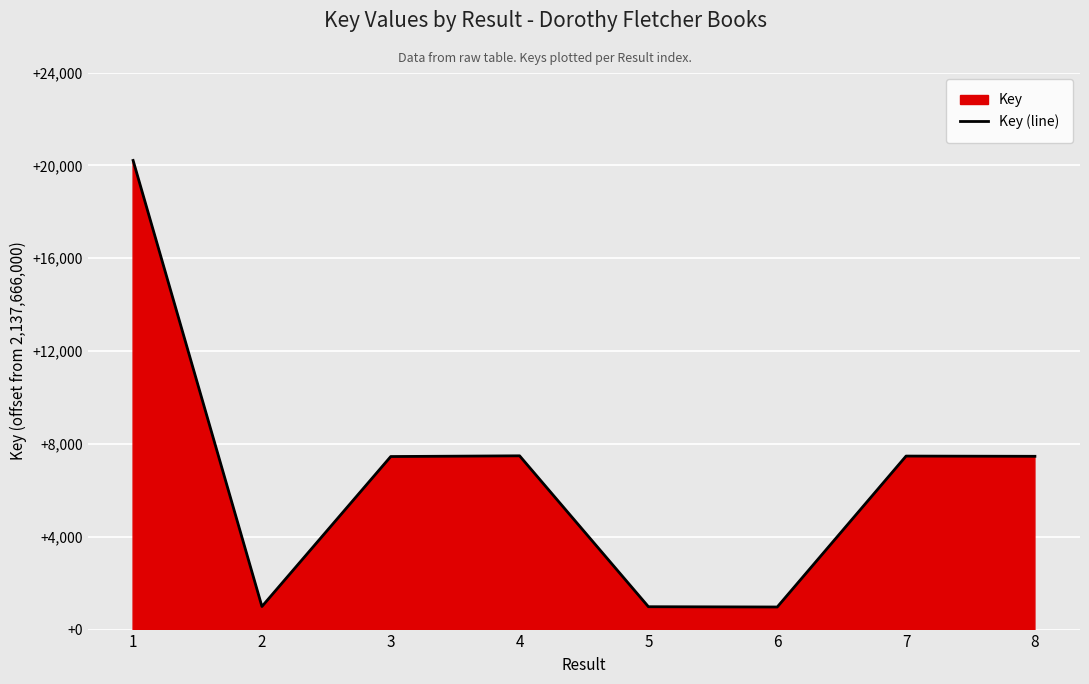

What is the difference between the second highest and minimum values?

6513